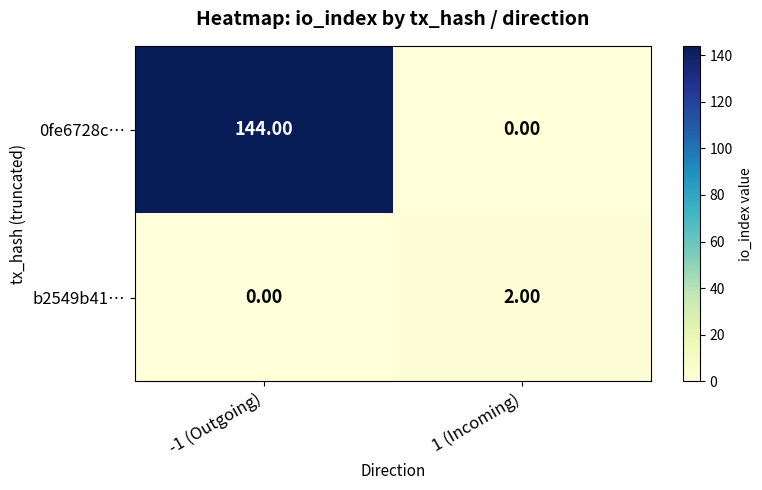

How many data points in b2549b41… are less than 2?

1